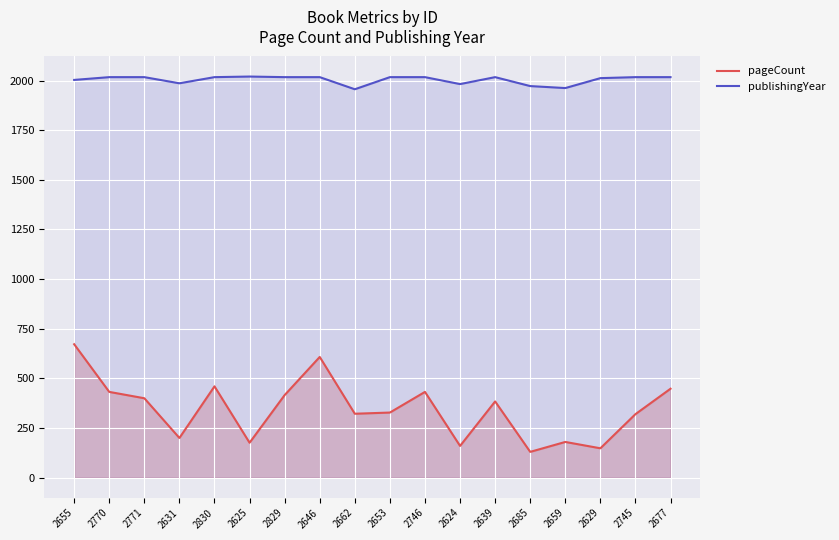

Rank the series at 2677 from lowest to highest value.

pageCount, publishingYear